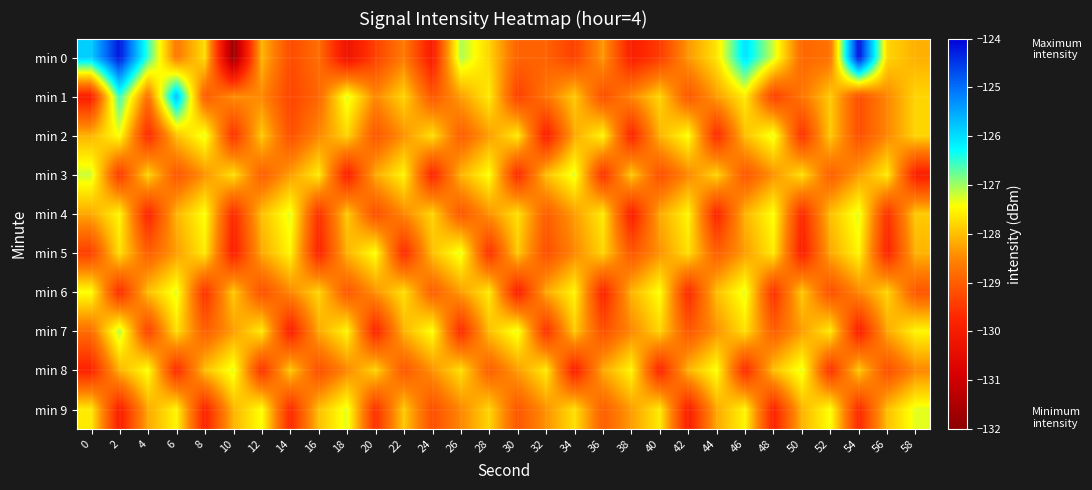

Which series has the widest spread of values?

min 0